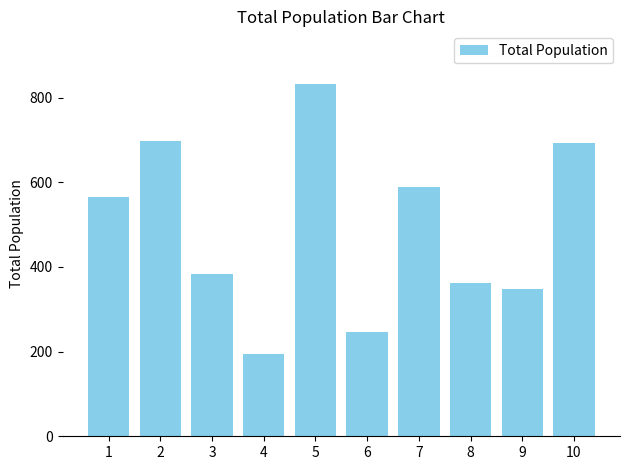

Does the chart contain any negative values?

No